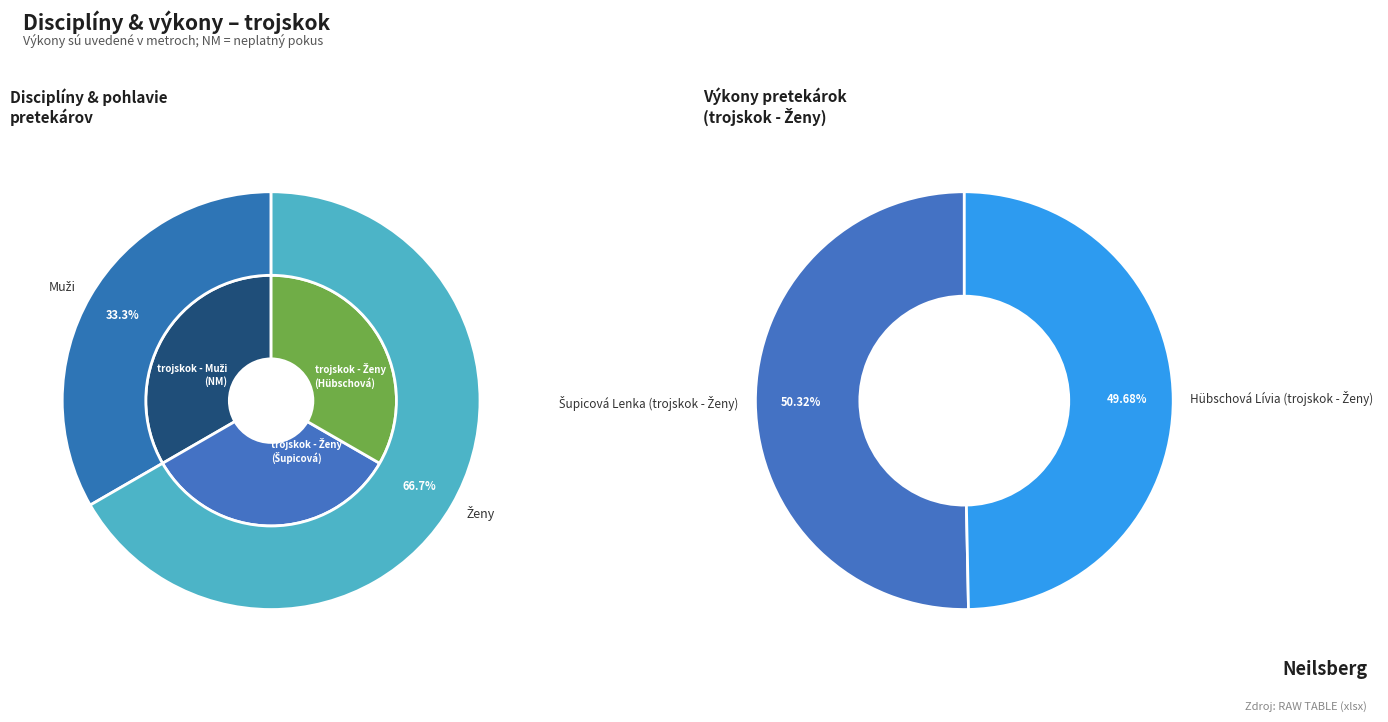

Which category has the biggest portion of the pie?

Šupicová Lenka (trojskok - Ženy)